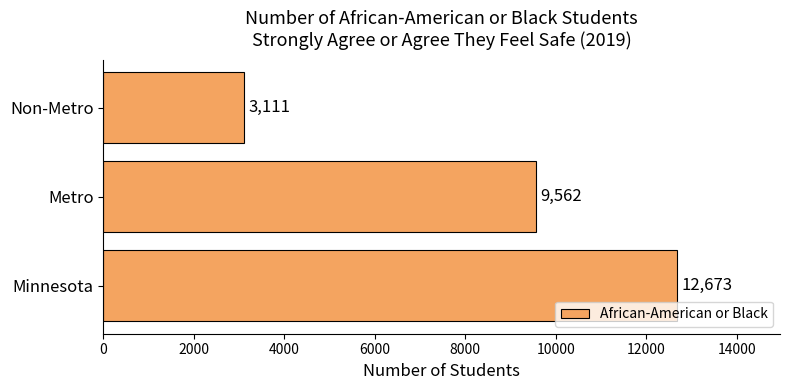

Reading top to bottom, extract all data points from this chart.

Non-Metro=3111	Metro=9562	Minnesota=12673